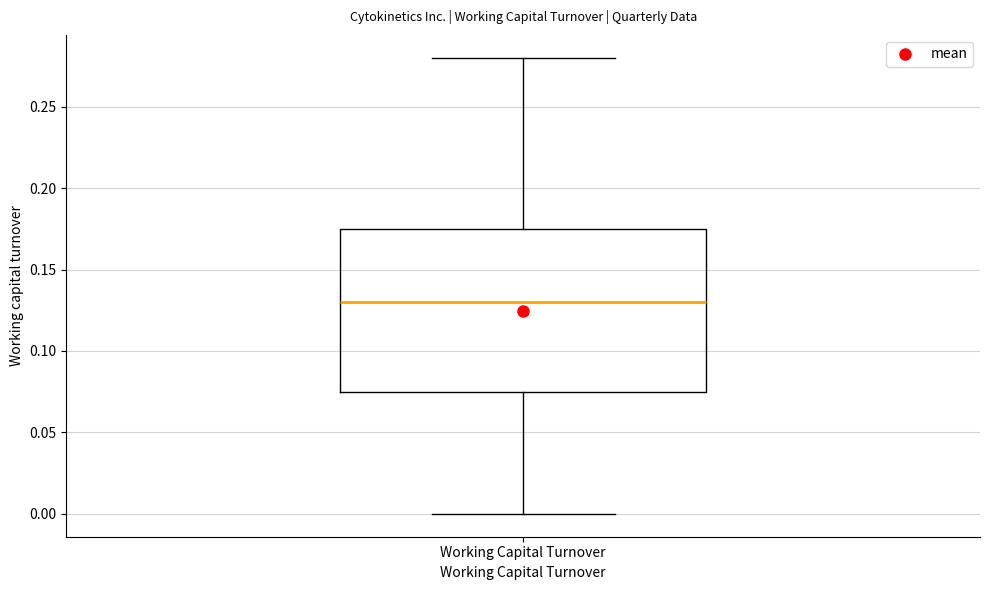

Transcribe this box plot: give where the median line is, the range the box spans, and where the two whiskers end, as read against the y-axis. The values are not printed on the chart, so give them approximately, as read against the axis.

median 0.130, box 0.075 to 0.175, whiskers 0.000 to 0.280